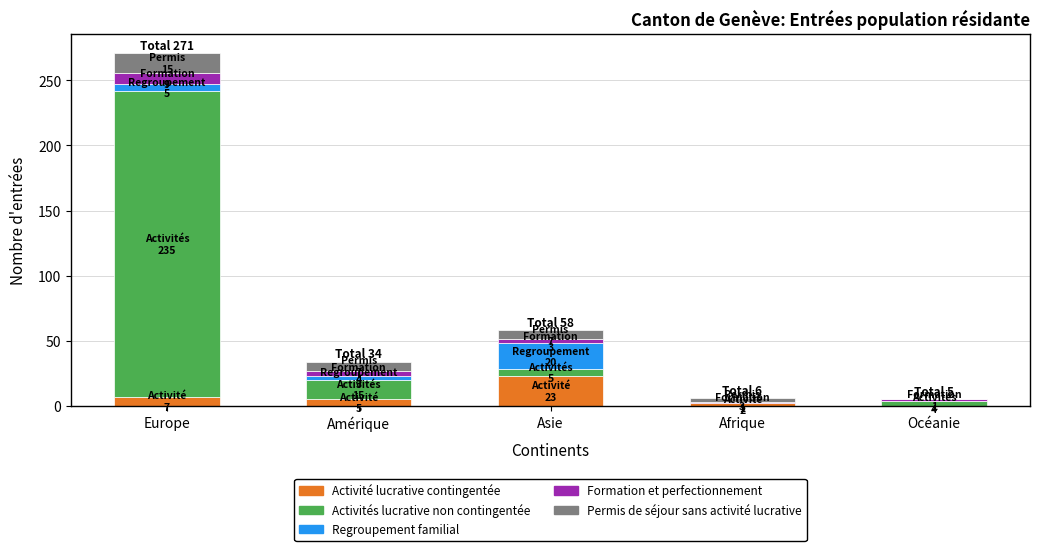

What is the sum of all Activité lucrative contingentée values?

37